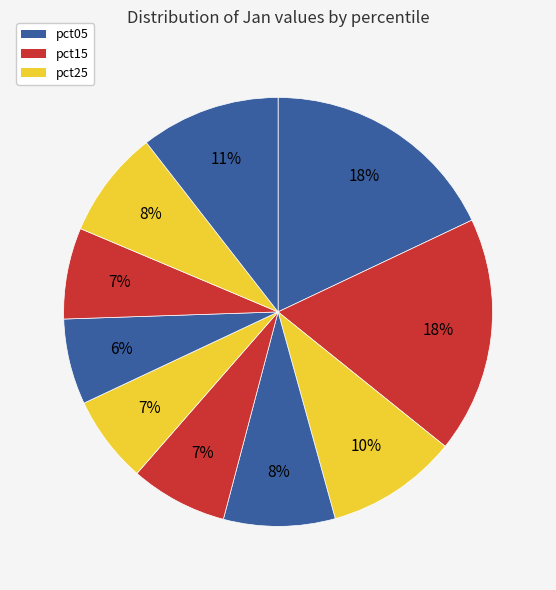

How many slices are in this pie chart?

10